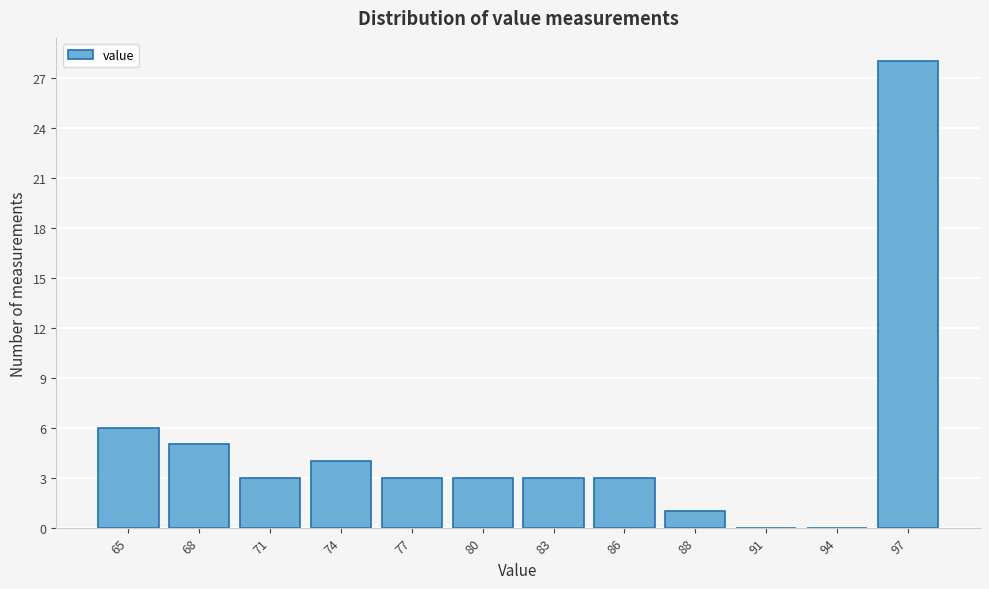

Reading left to right, list all the values displayed in this chart.

65=6	68=5	71=3	74=4	77=3	80=3	83=3	86=3	88=1	91=0	94=0	97=28